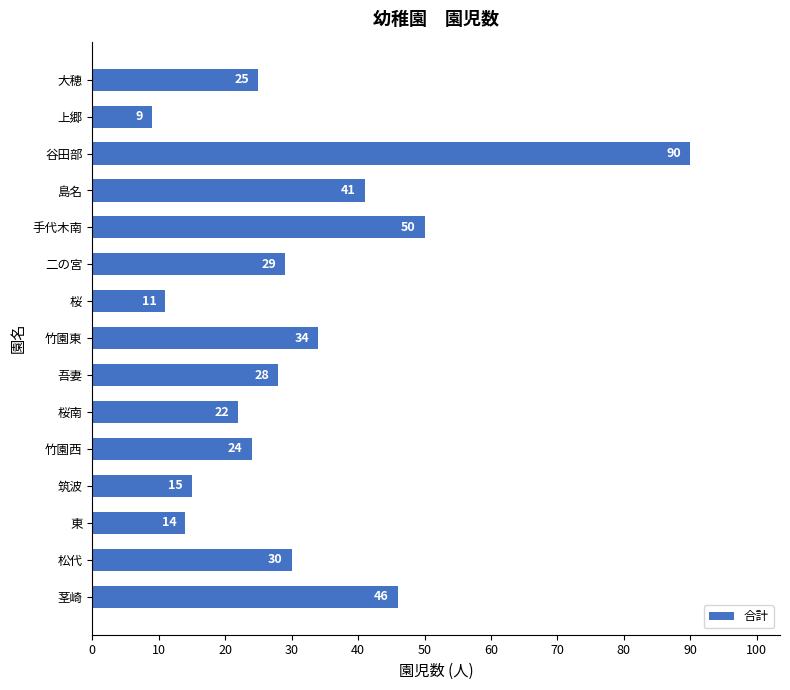

How many data points are less than 28?

7